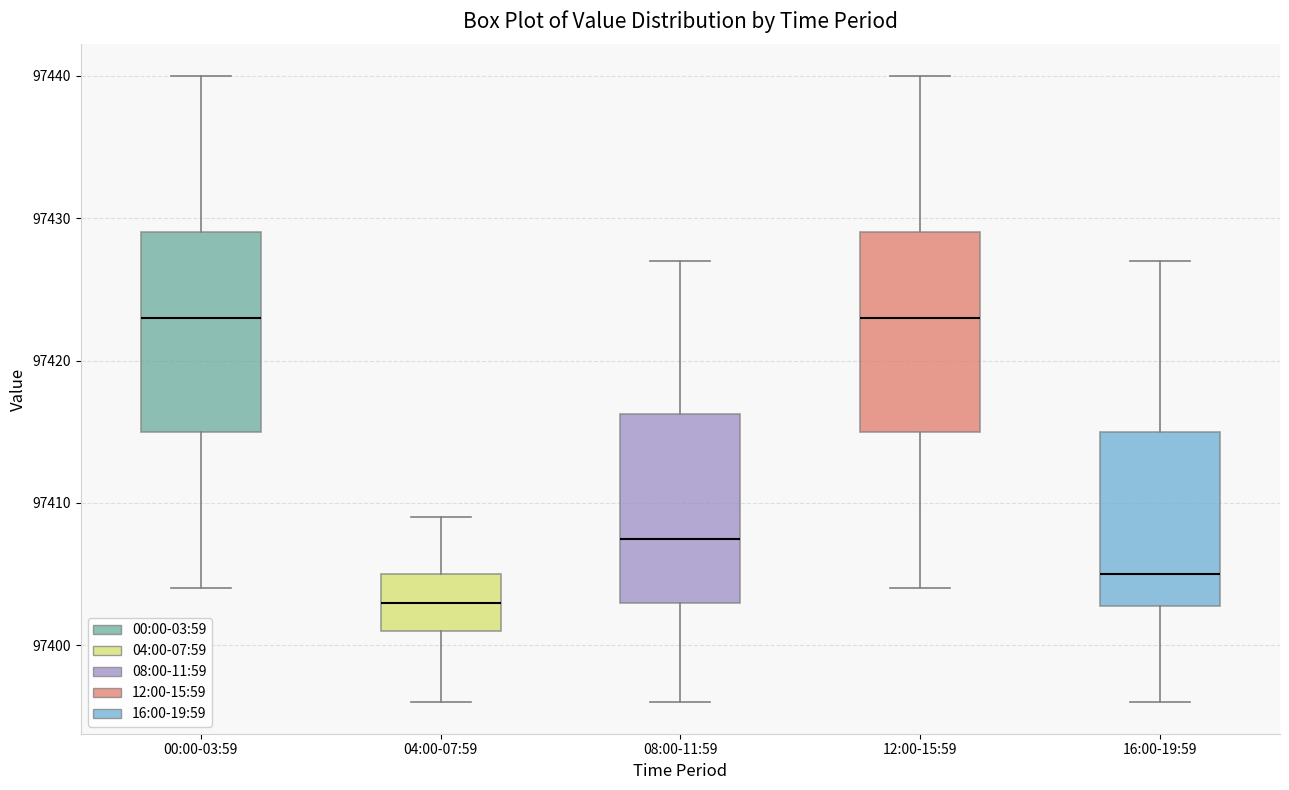

Where does the lower whisker of the box for 16:00-19:59 end on the y-axis? The values are not printed on the chart, so give them approximately, as read against the axis.

97396